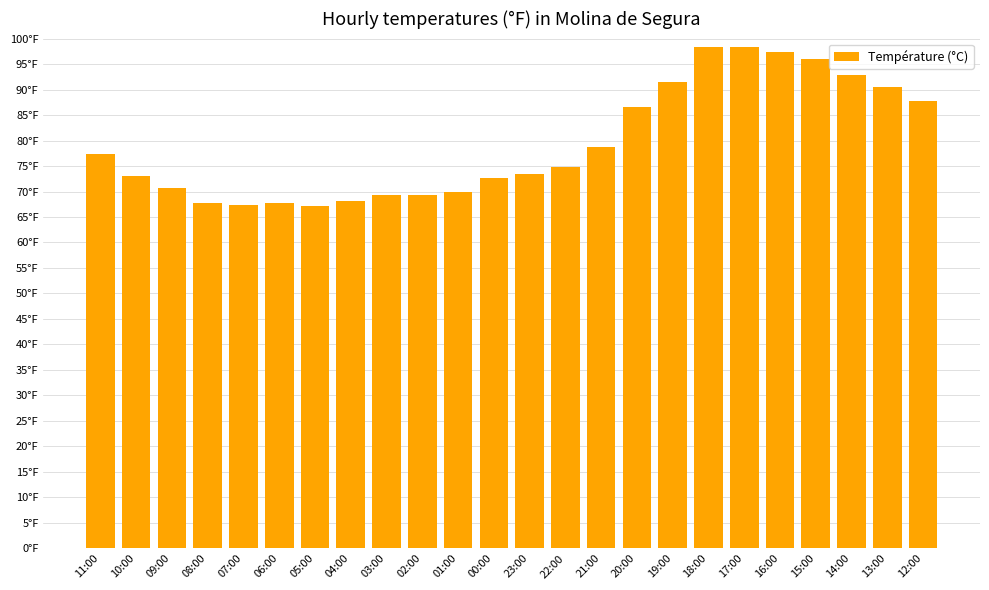

Are the bars horizontal?

No